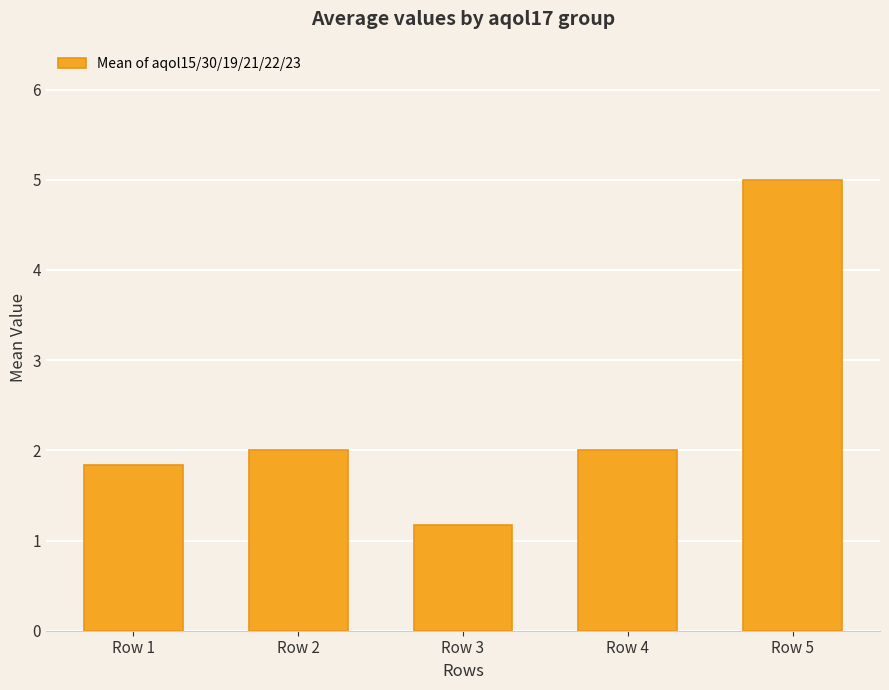

What is the difference between the second highest and minimum values?

0.8